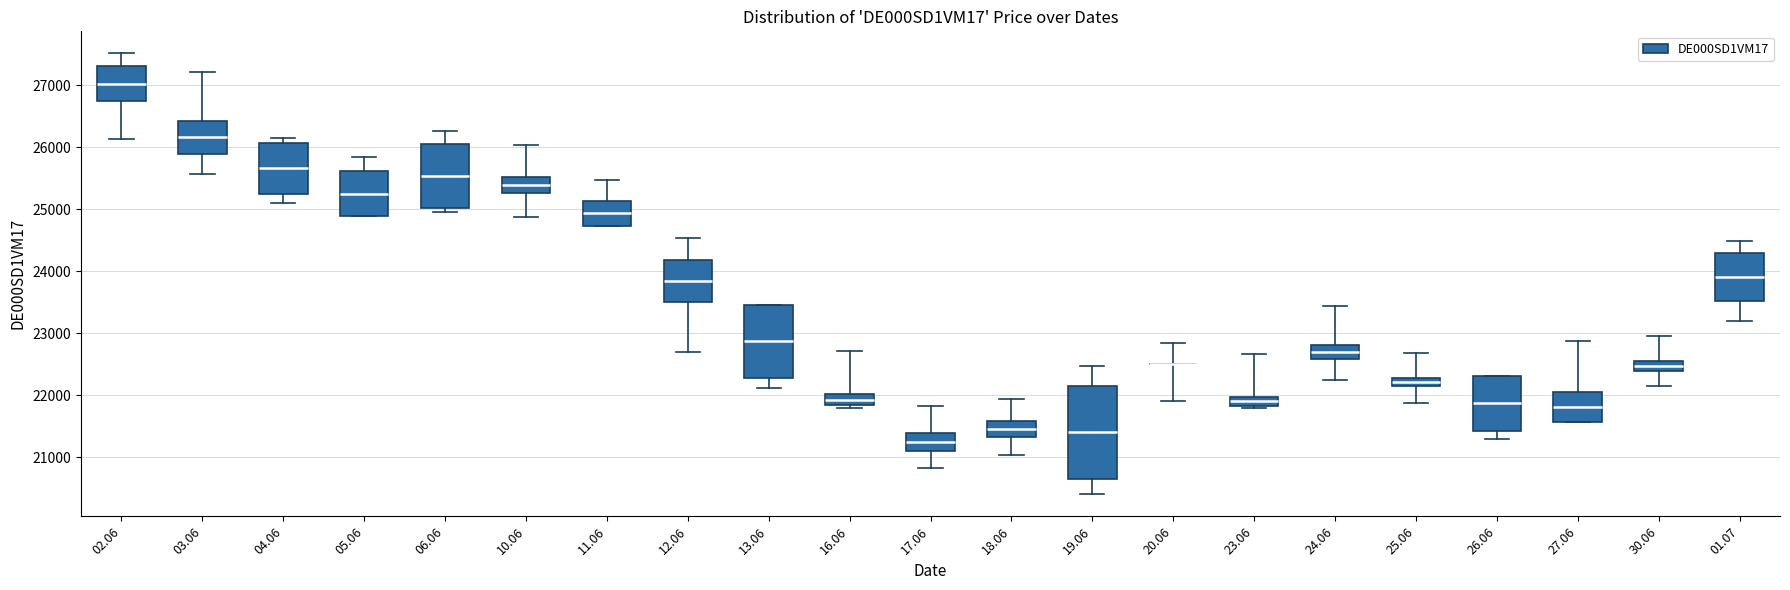

Comparing the boxes themselves (not the whiskers), which one is the tallest?

19.06